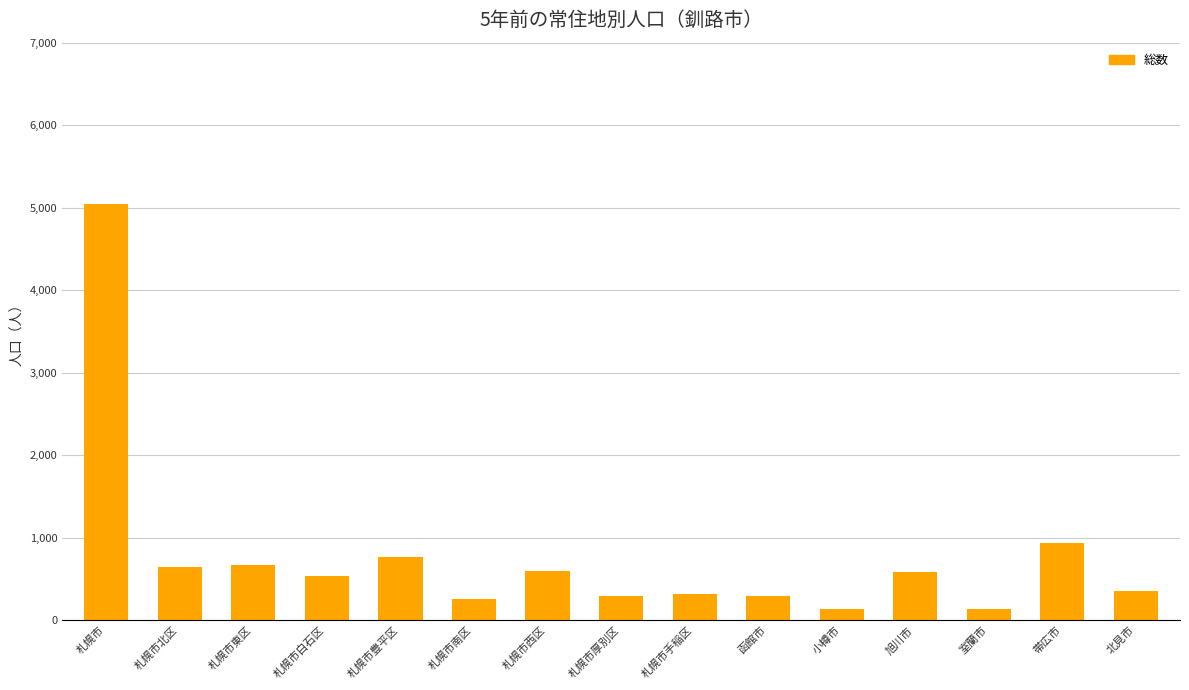

What is the label of the 4th bar from the right?

旭川市